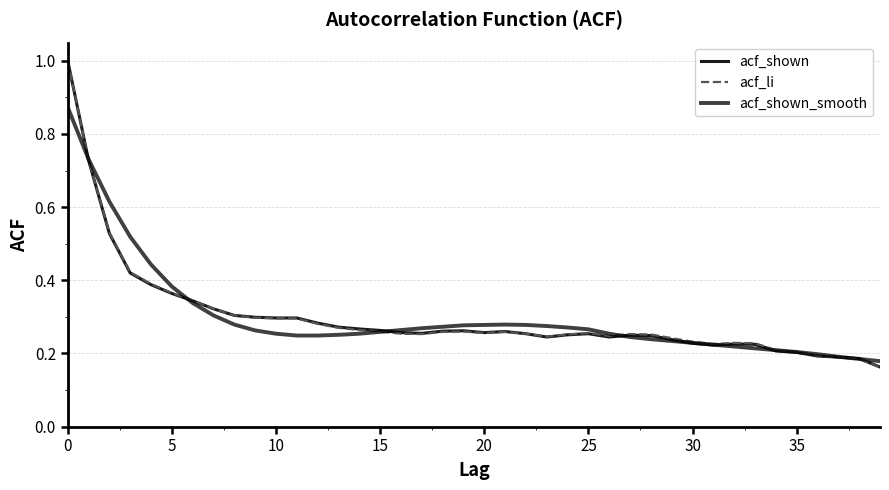

How many times do acf_shown and acf_shown_smooth cross each other?

9